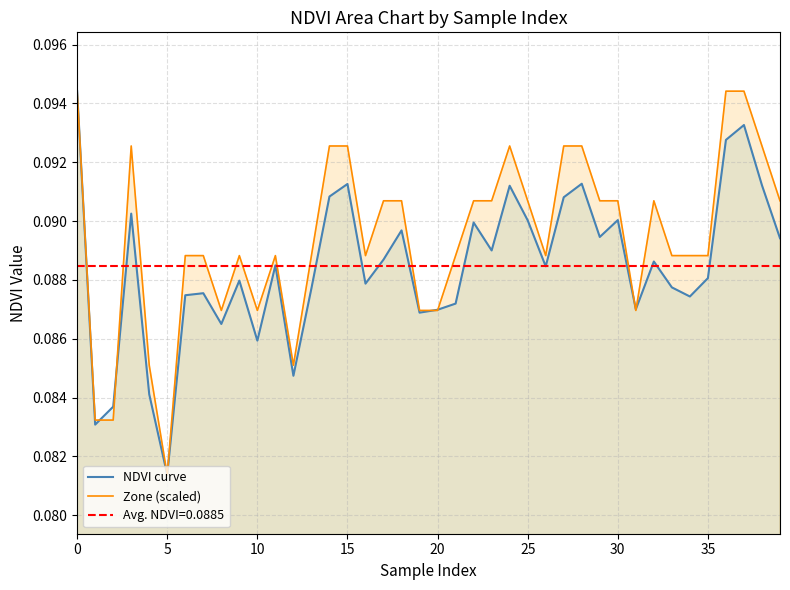

What are all the series names shown in the legend?

NDVI curve, Zone (scaled)